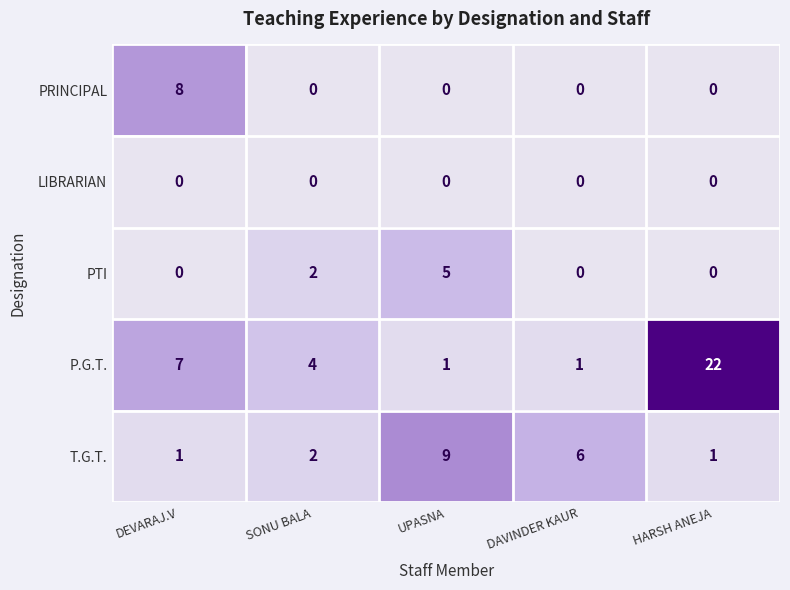

Which series changed the most between UPASNA and HARSH ANEJA?

P.G.T.